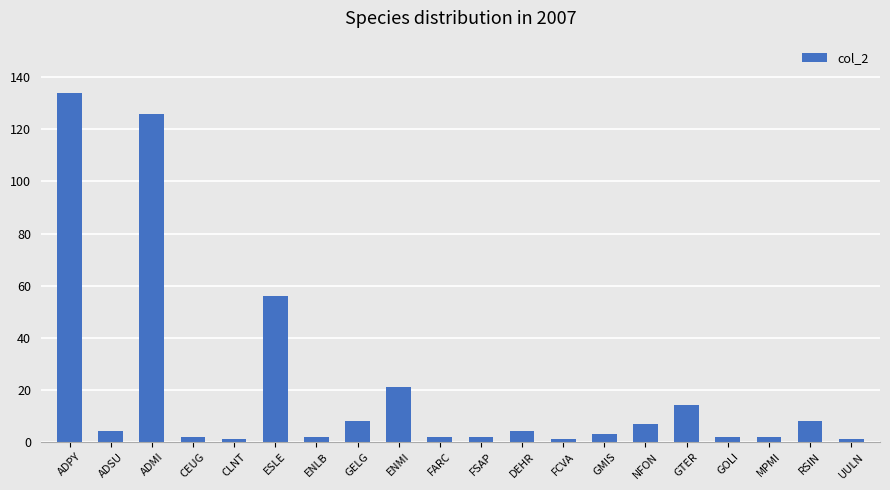

What is the ratio of the value at ENLB to the value at ENMI?

0.1